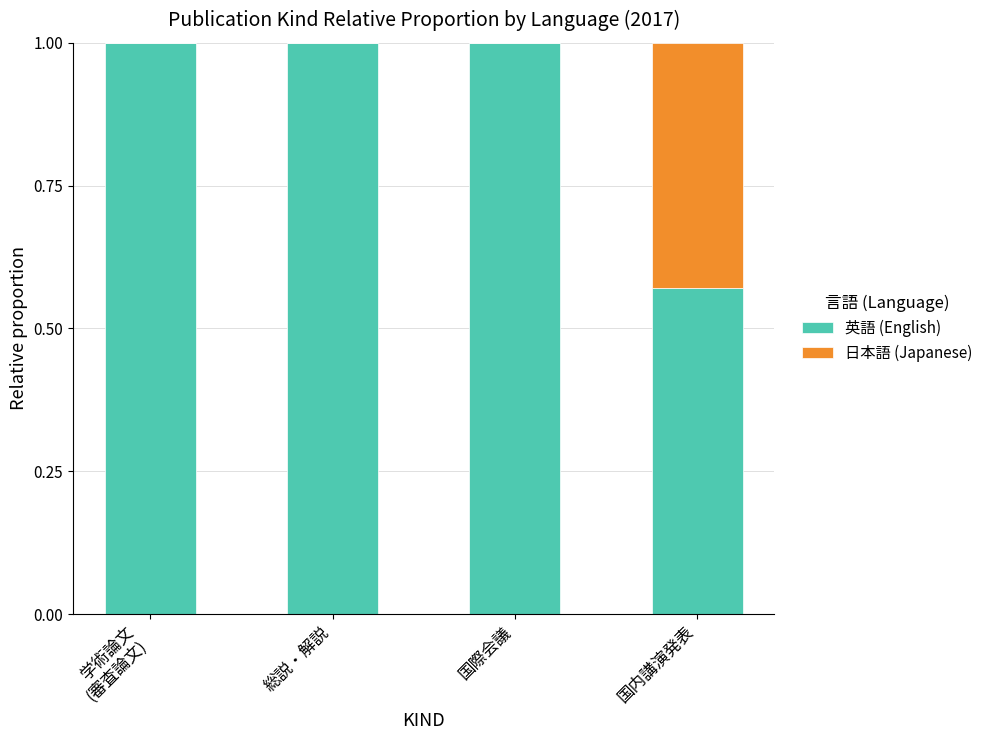

What is the total value across all series at 総説・解説?

1.0